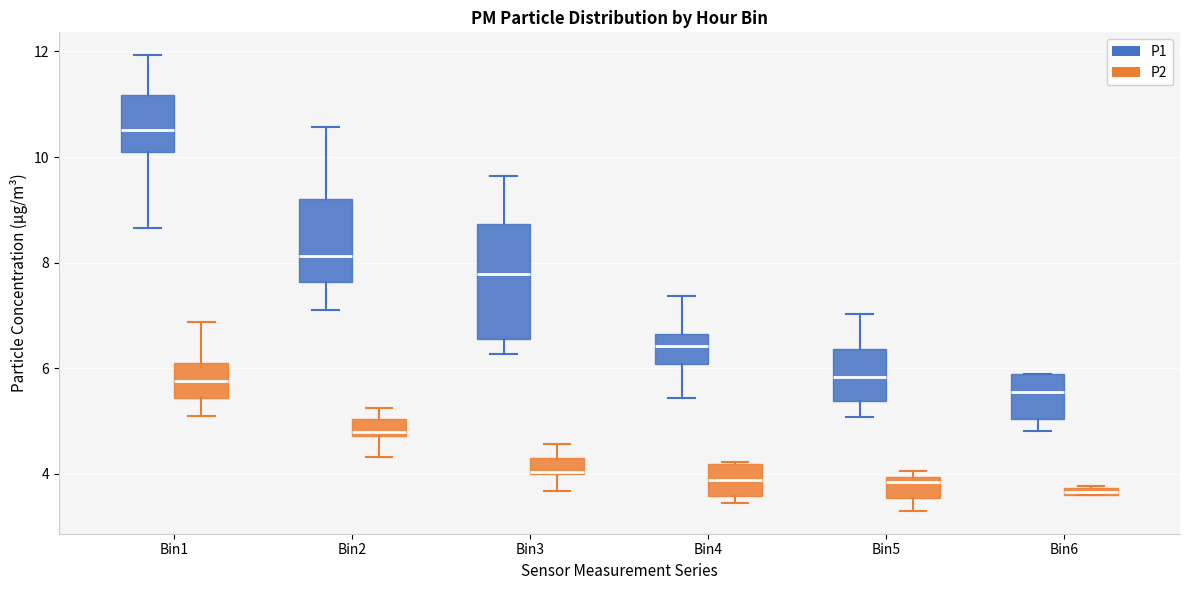

Where is the upper edge of the box for Bin1 (P2) on the y-axis? The values are not printed on the chart, so give them approximately, as read against the axis.

6.2